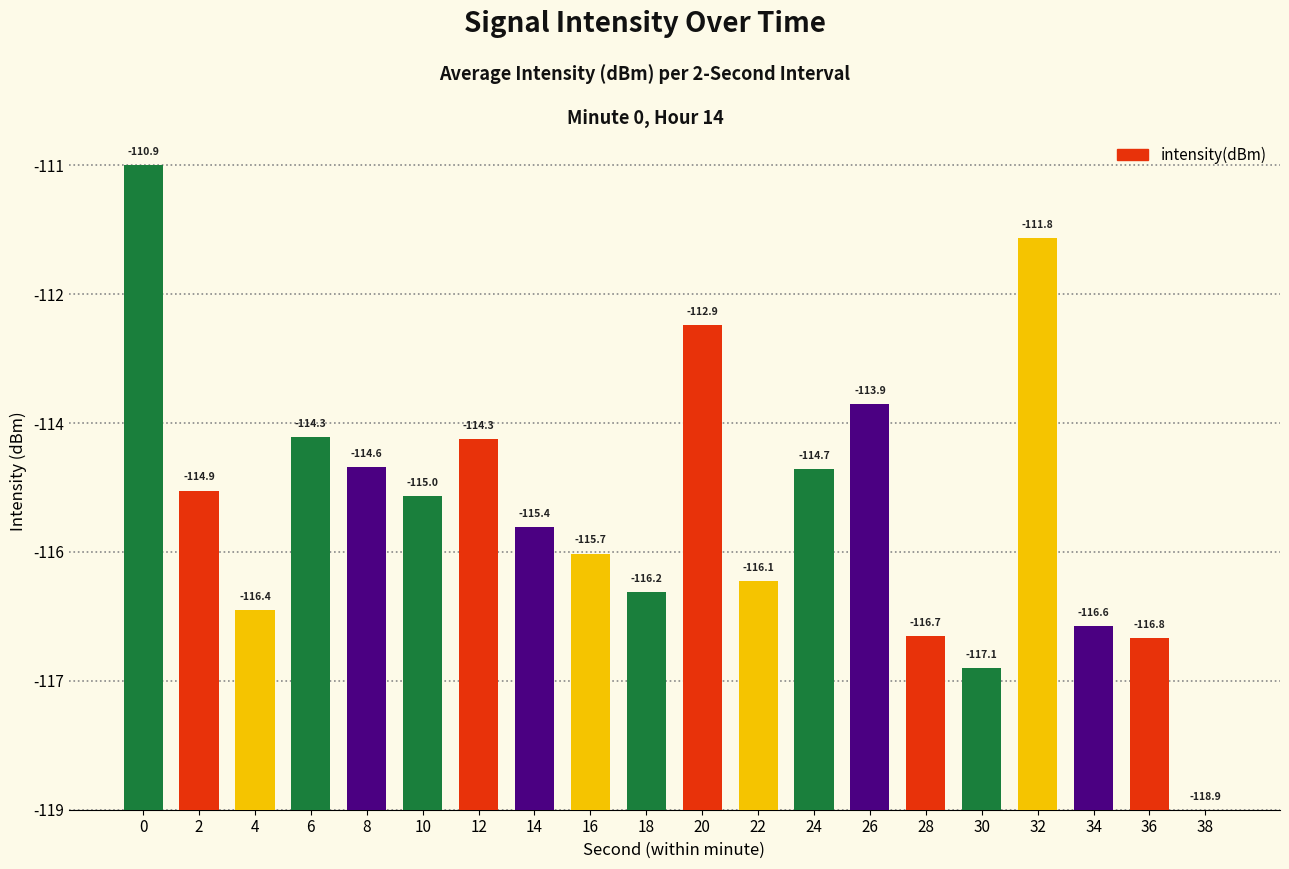

The chart shows a value of 0.5 at 30. True or false?

False